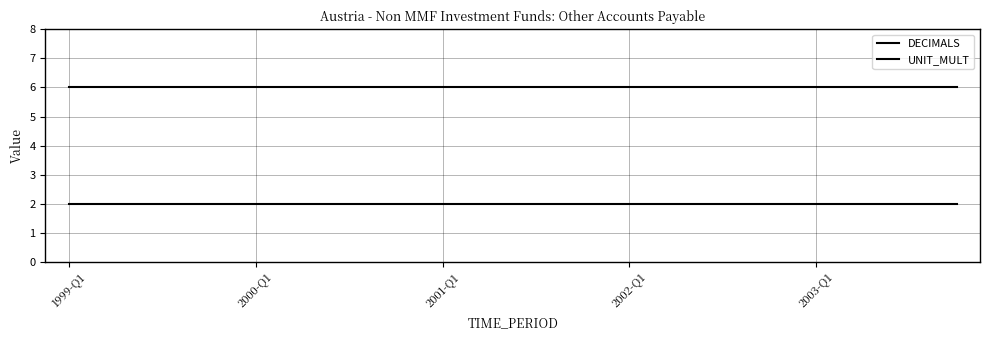

What is the maximum value shown in the chart?

6